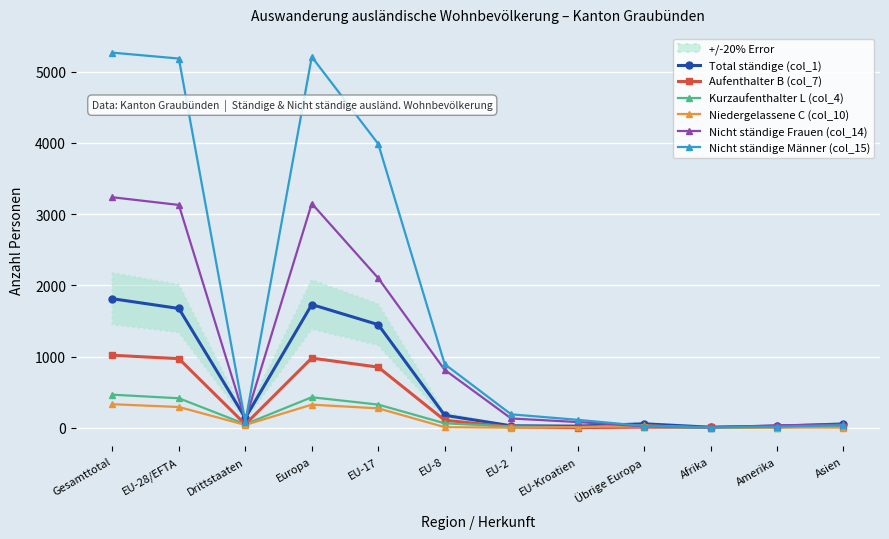

What is the difference between the highest and lowest values at EU-8?

885